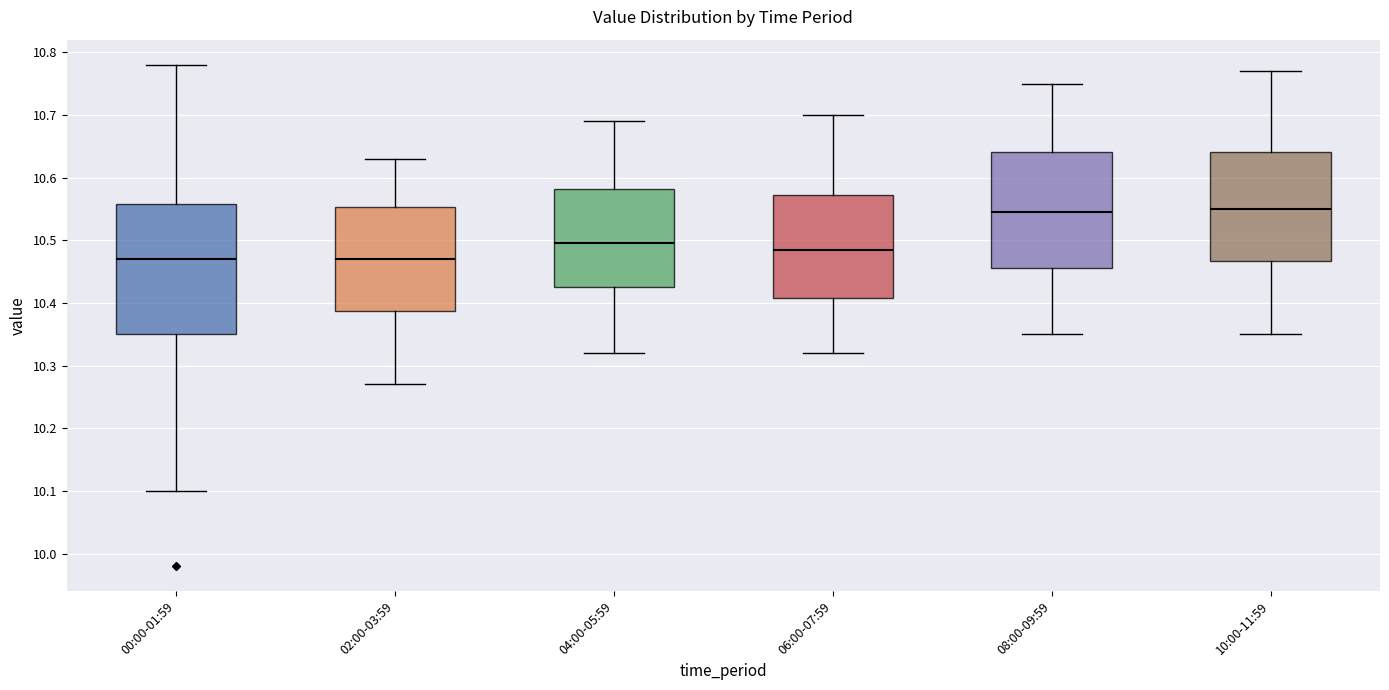

Comparing the boxes themselves (not the whiskers), which one is the tallest?

00:00-01:59